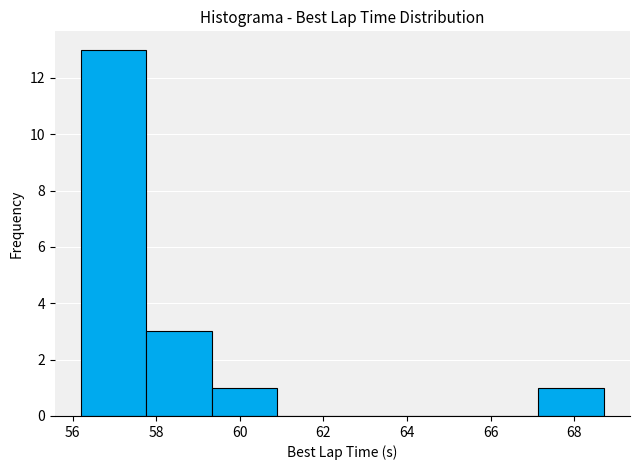

How tall is the bar that spans 57.8 to 59.4 on the x-axis? Neither the bar edges nor the heights are printed on the chart, so give them approximately, as read against the axes.

3